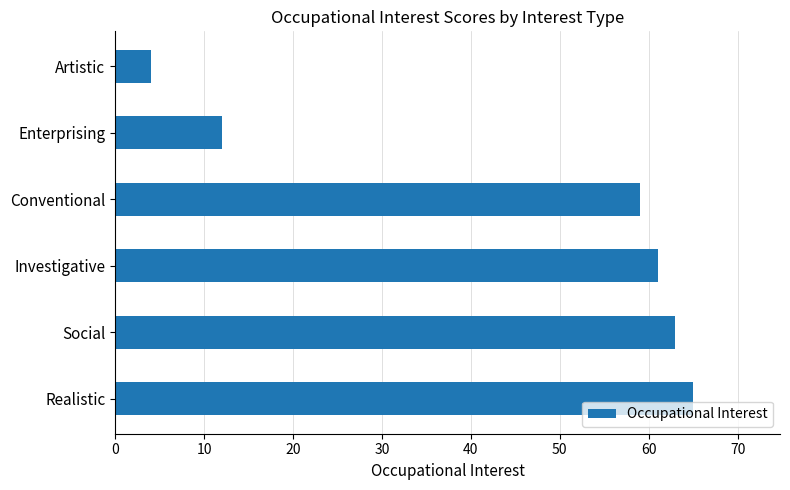

What is the difference between the second highest and second lowest values?

51